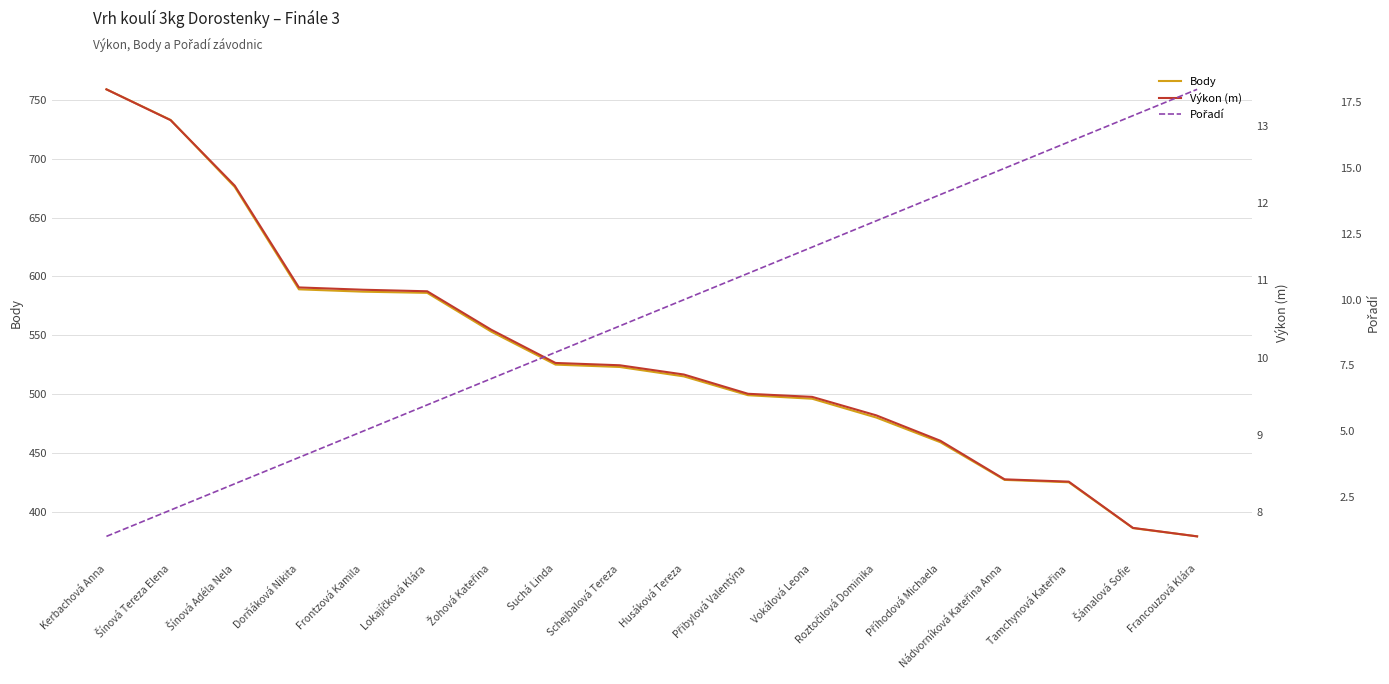

Where does the Pořadí series first go above 10?

Přibylová Valentýna